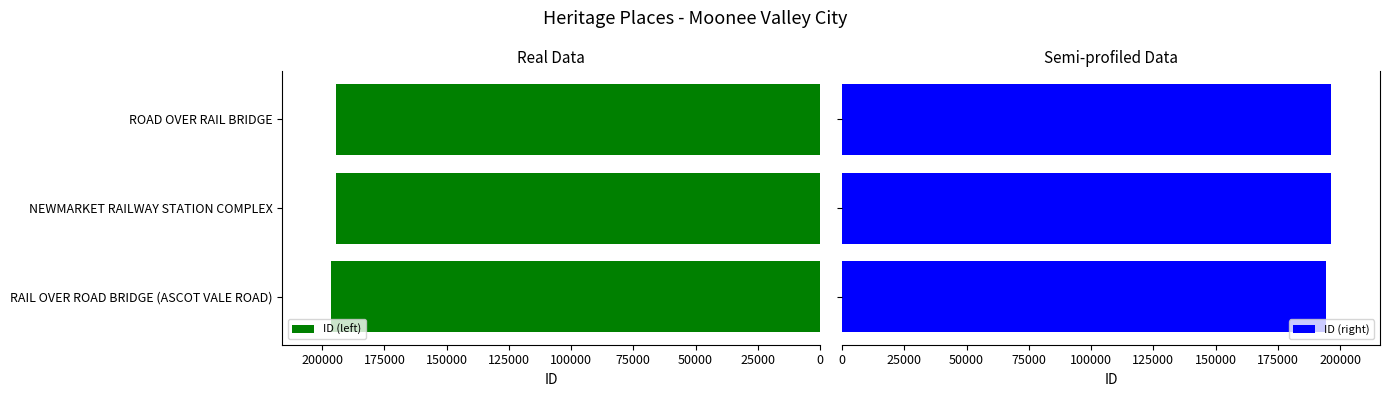

How many data points in ID (left) are less than 194376?

1